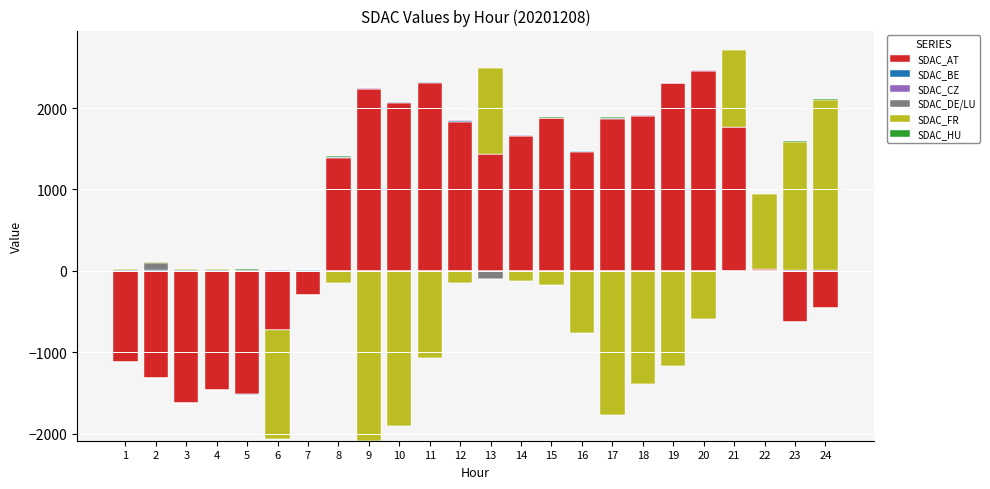

How many bars are there in each group?

6